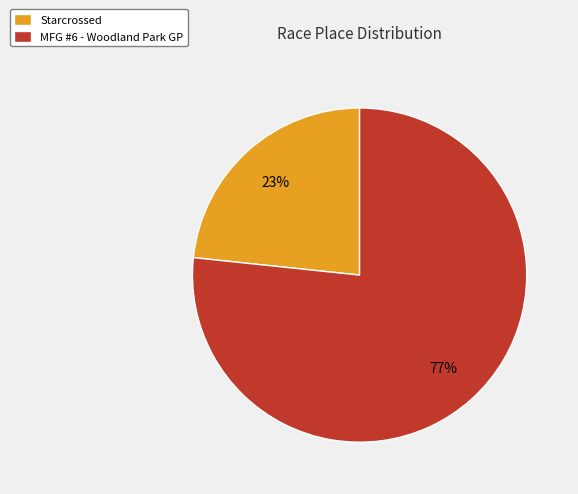

What percentage is the Starcrossed slice, to the nearest percent?

23%